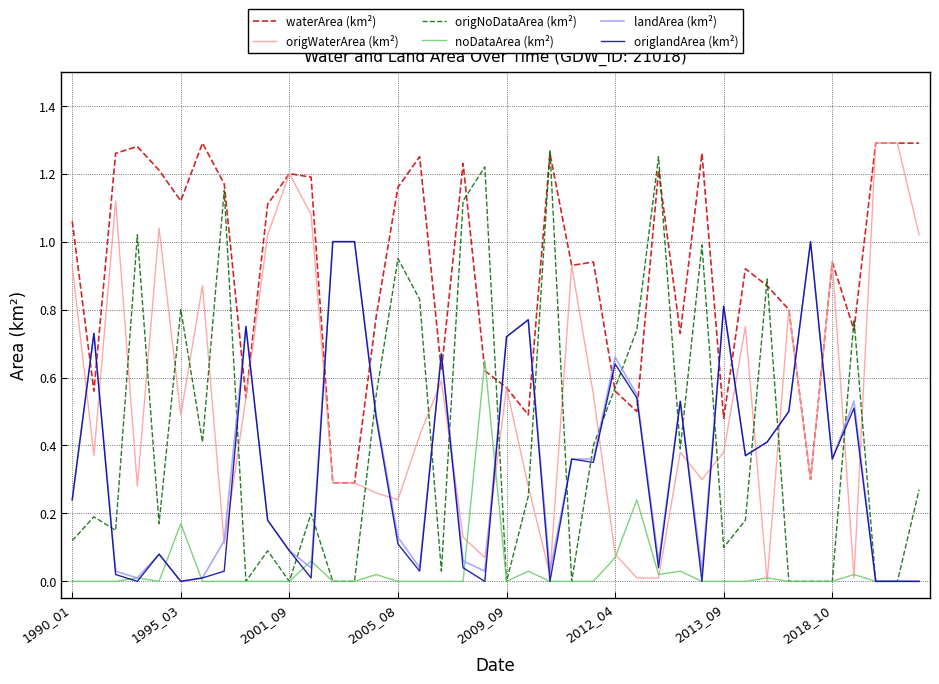

Which series has the largest total across all categories?

waterArea (km²)